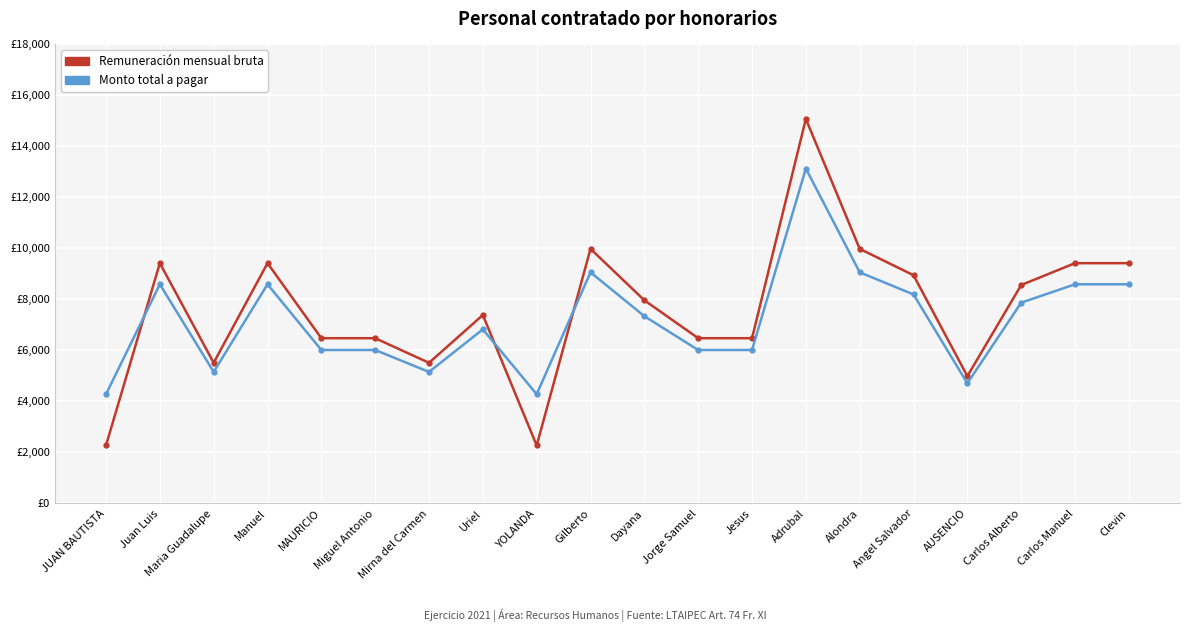

After their last crossing, which series has the higher values: Monto total a pagar or Remuneración mensual bruta?

Remuneración mensual bruta